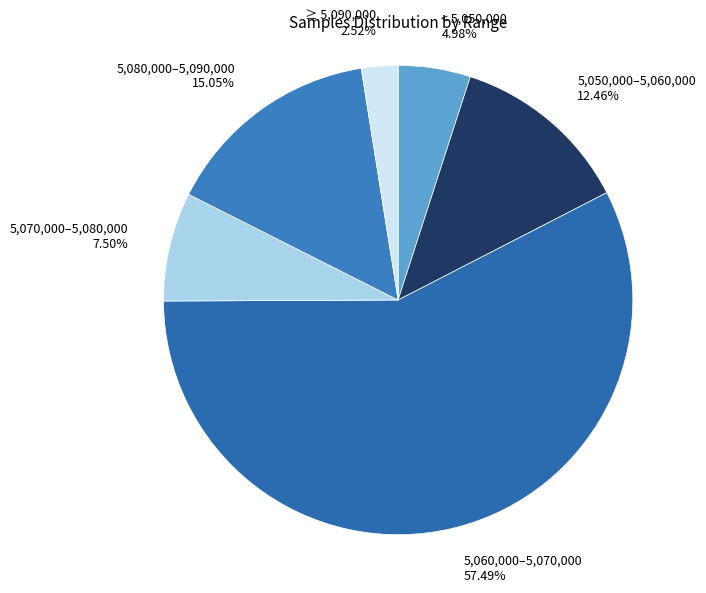

Rank the categories by value from lowest to highest.

≥ 5,090,000, < 5,050,000, 5,070,000–5,080,000, 5,050,000–5,060,000, 5,080,000–5,090,000, 5,060,000–5,070,000